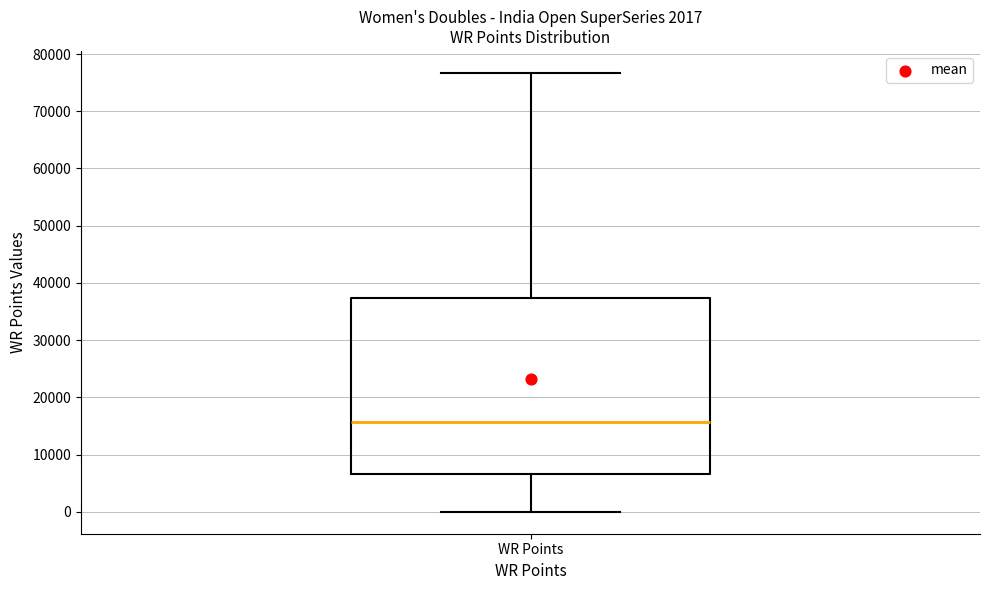

Where is the lower edge of the box for WR Points on the y-axis? The values are not printed on the chart, so give them approximately, as read against the axis.

7000